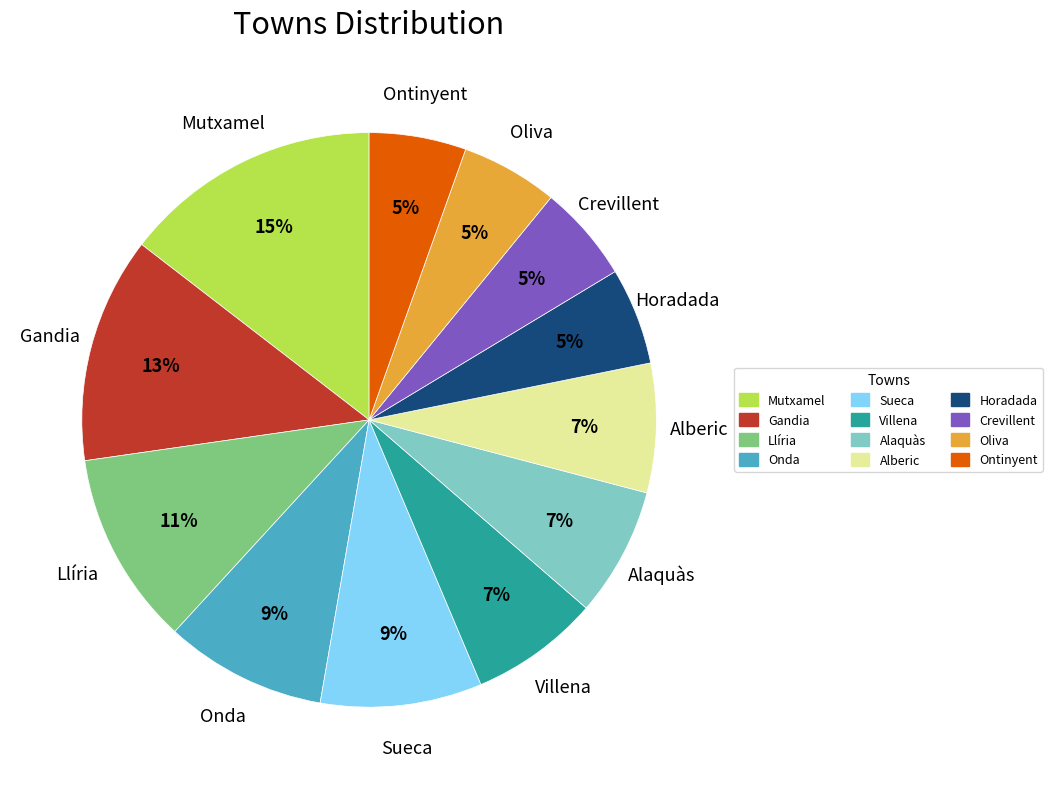

To the nearest percent, what portion does Llíria represent?

11%